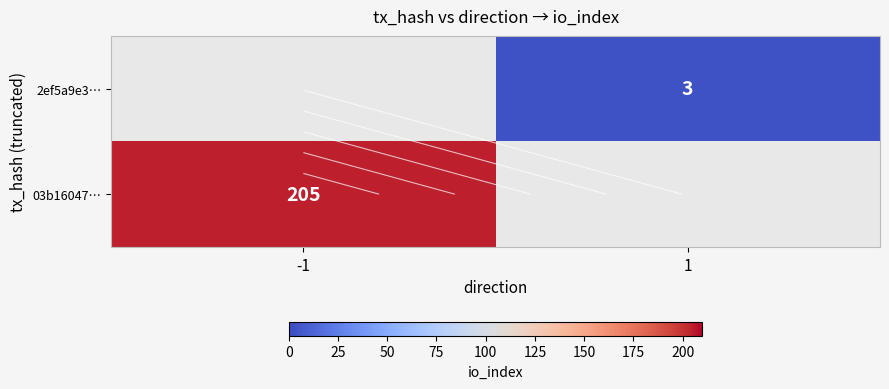

At -1, list the series in order from largest to smallest.

03b16047…, 2ef5a9e3…